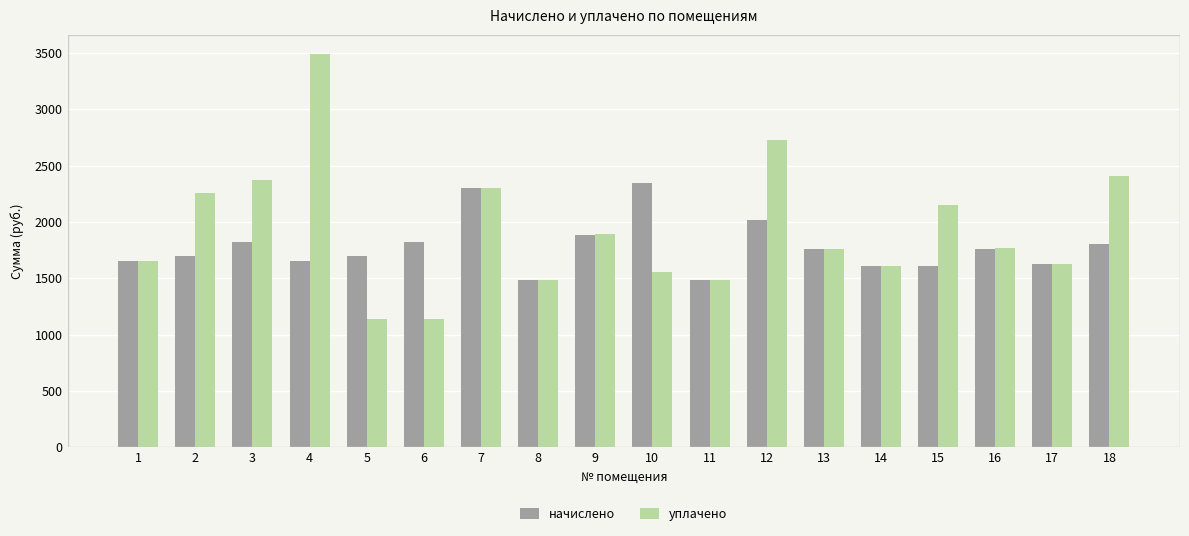

Is the value of начислено at 5 greater than the value of уплачено at 17?

Yes